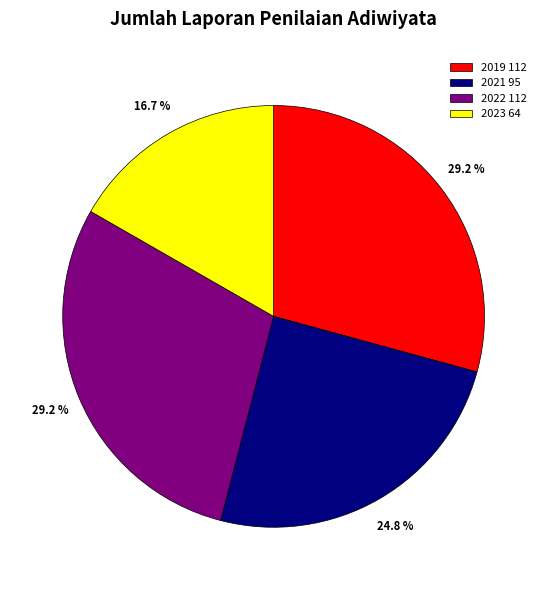

How many slices are in this pie chart?

4